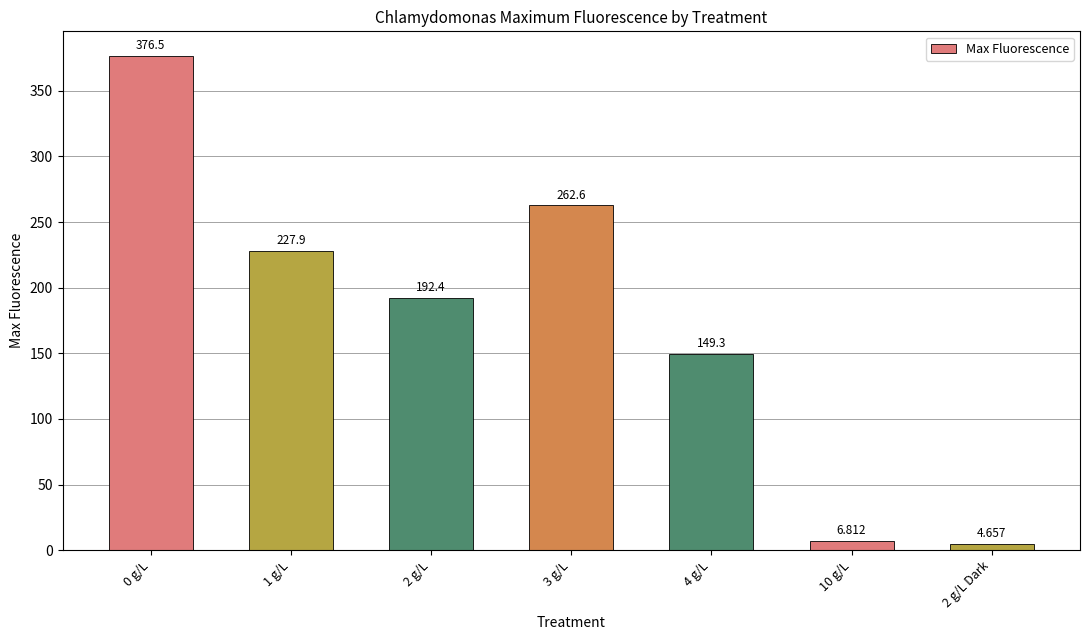

Between 10 g/L and 2 g/L Dark, which is larger?

10 g/L